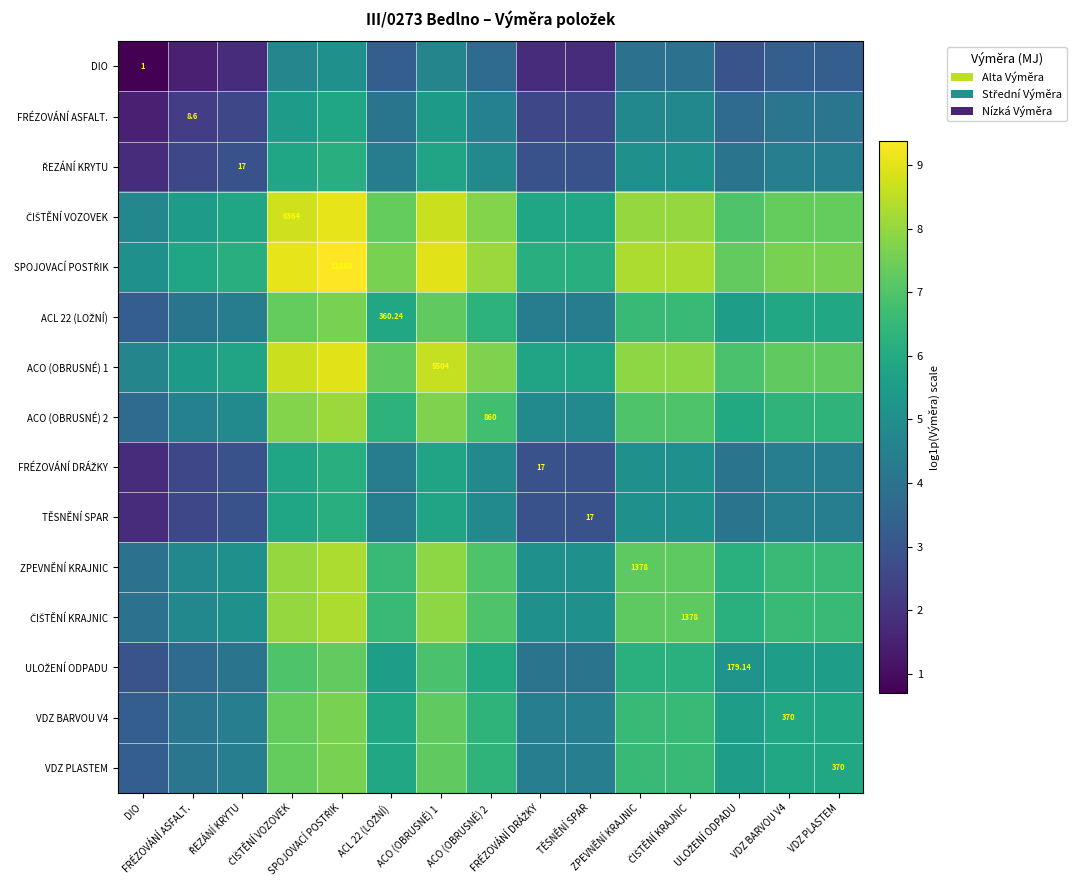

What is the sum of the ACL 22 (LOŽNÍ) values at ZPEVNĚNÍ KRAJNIC and ČIŠTĚNÍ KRAJNIC?

13.1